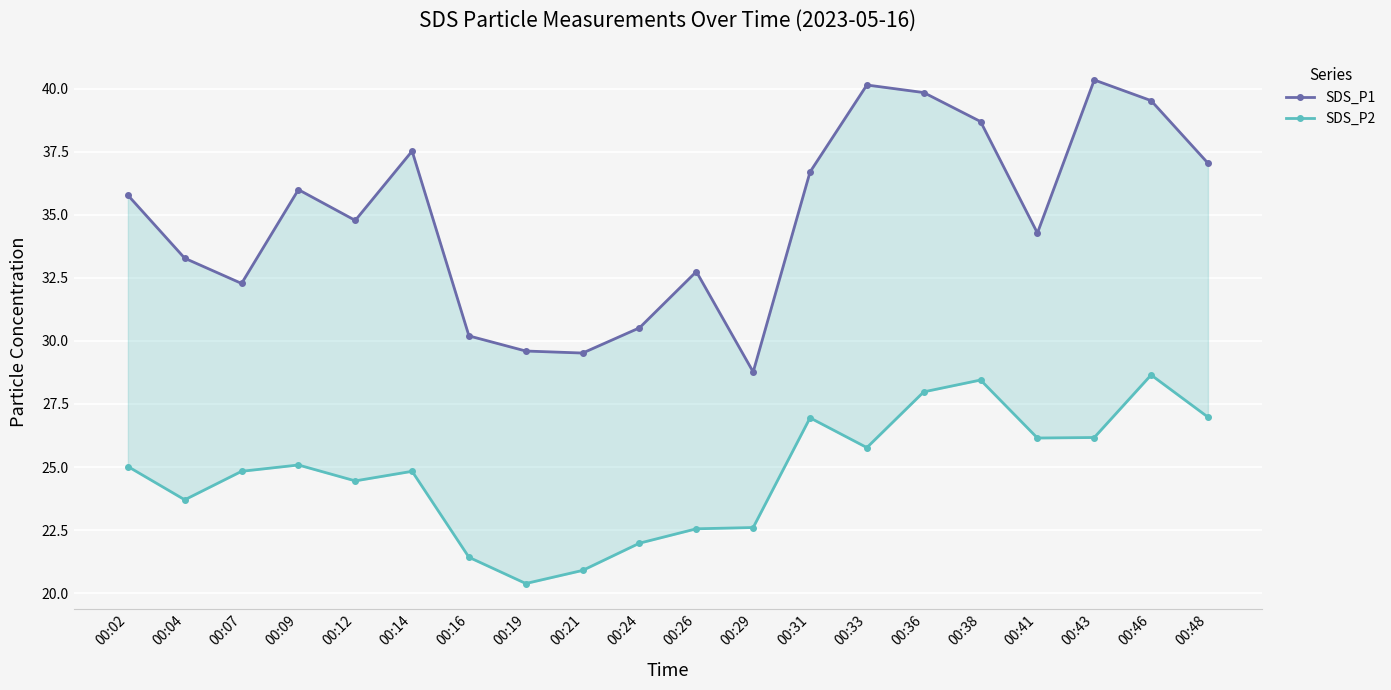

What is the value of the SDS_P1 point at the 14th from the left?

40.1